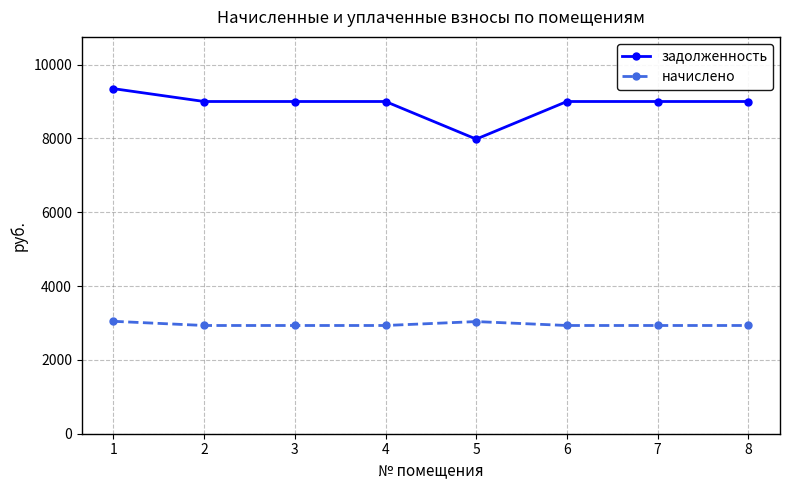

True or false: задолженность has more than 2 interior local peaks.

False